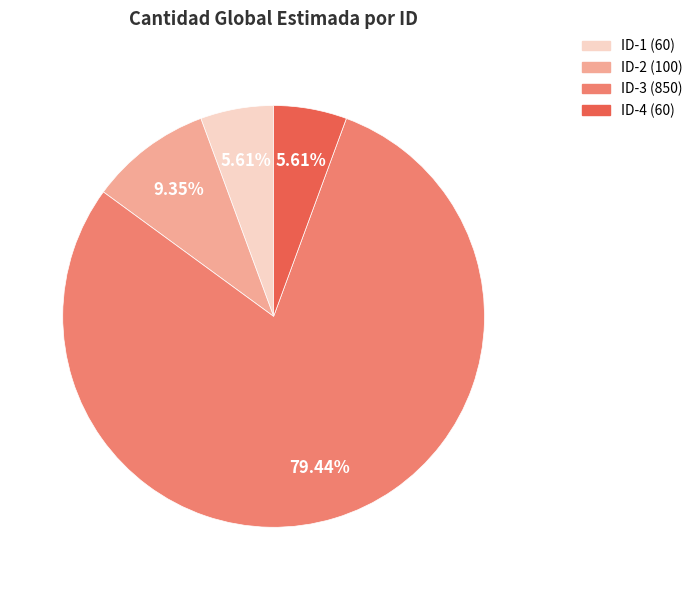

Does any single category account for the majority?

Yes